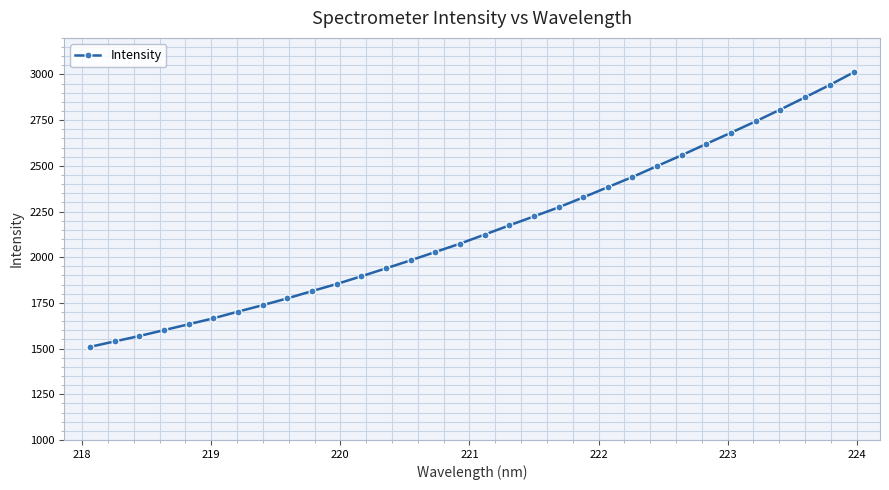

What is the value of the 3rd point from the left?

1568.6